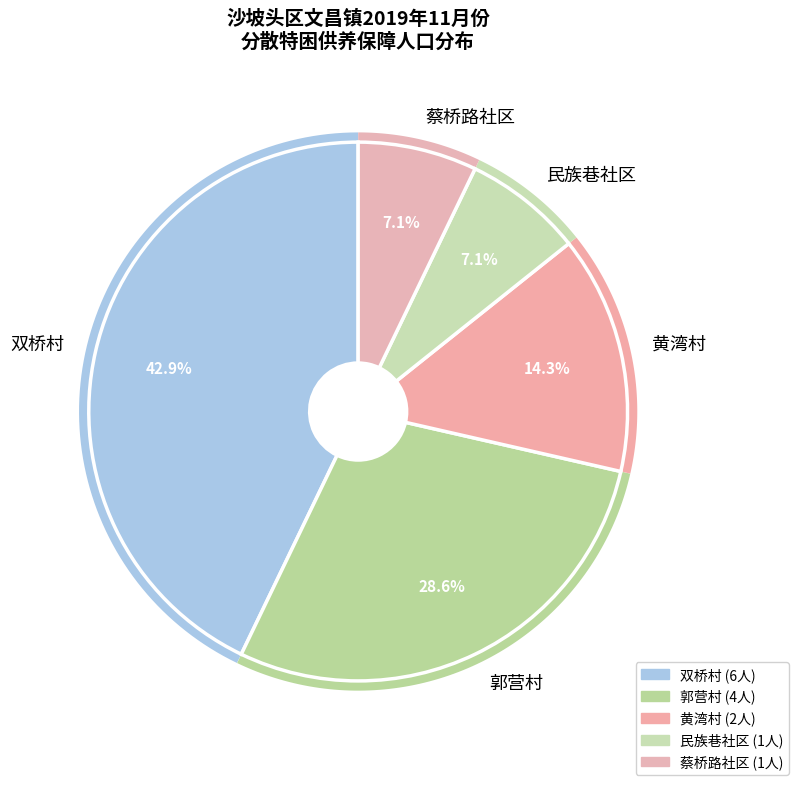

Is there a majority slice in this chart?

No